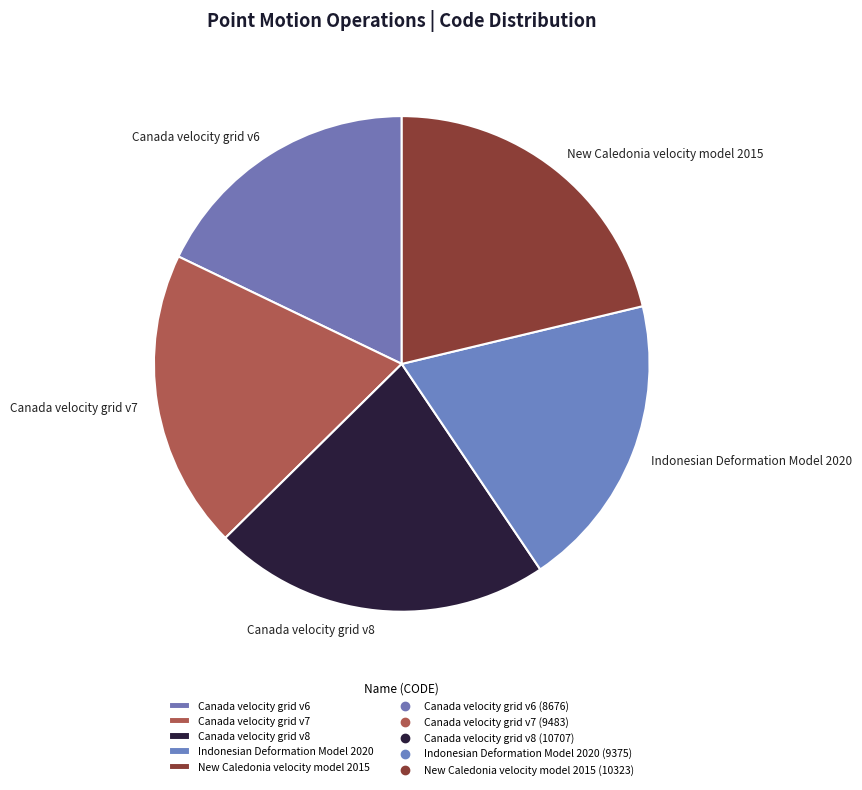

Is there a majority slice in this chart?

No